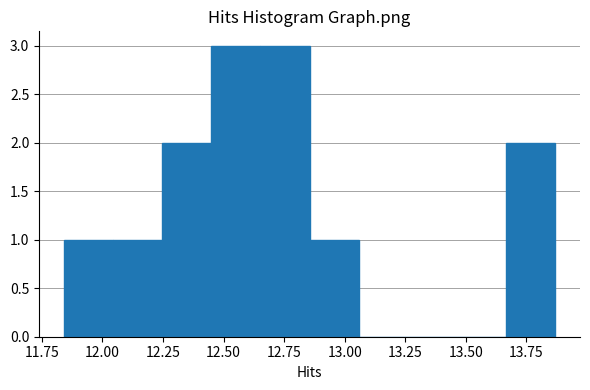

How tall is the bar that spans 12.65 to 12.85 on the x-axis? Neither the bar edges nor the heights are printed on the chart, so give them approximately, as read against the axes.

3